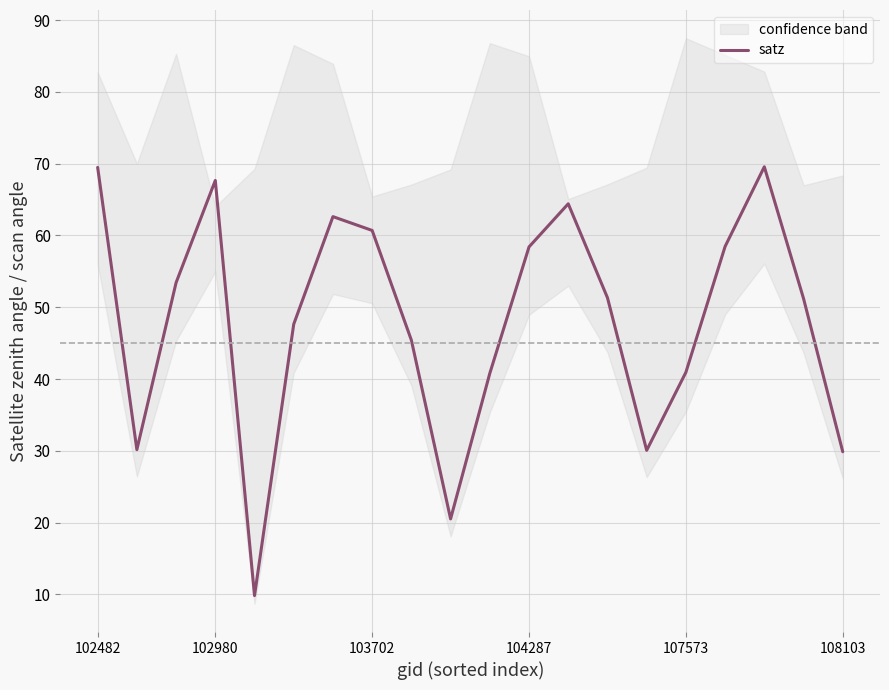

How many points are higher than both their immediate neighbors (excluding endpoints)?

4